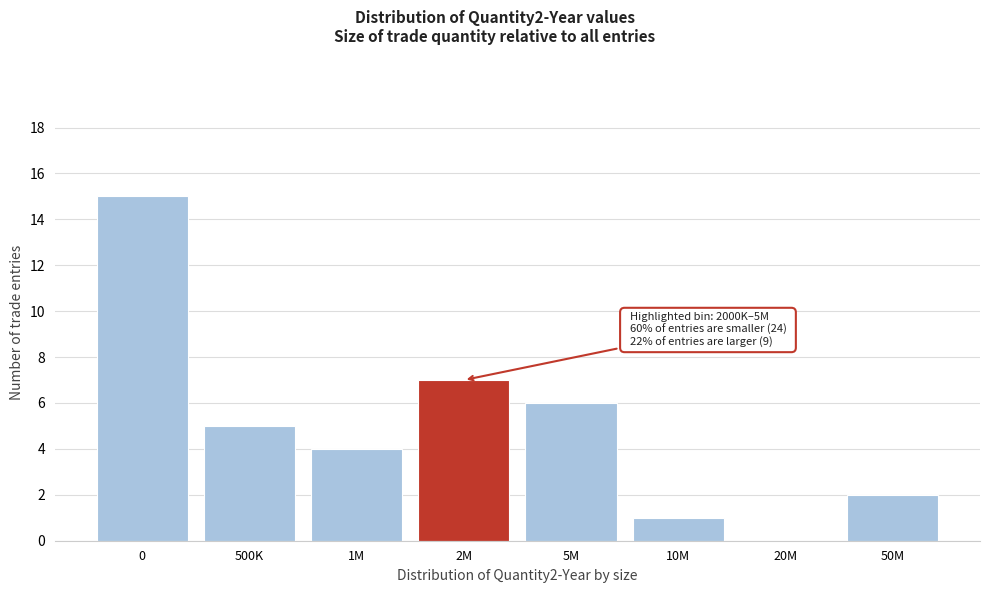

Reading right to left, what are all the values shown in this chart?

50M=2	20M=0	10M=1	5M=6	2M=7	1M=4	500K=5	0=15